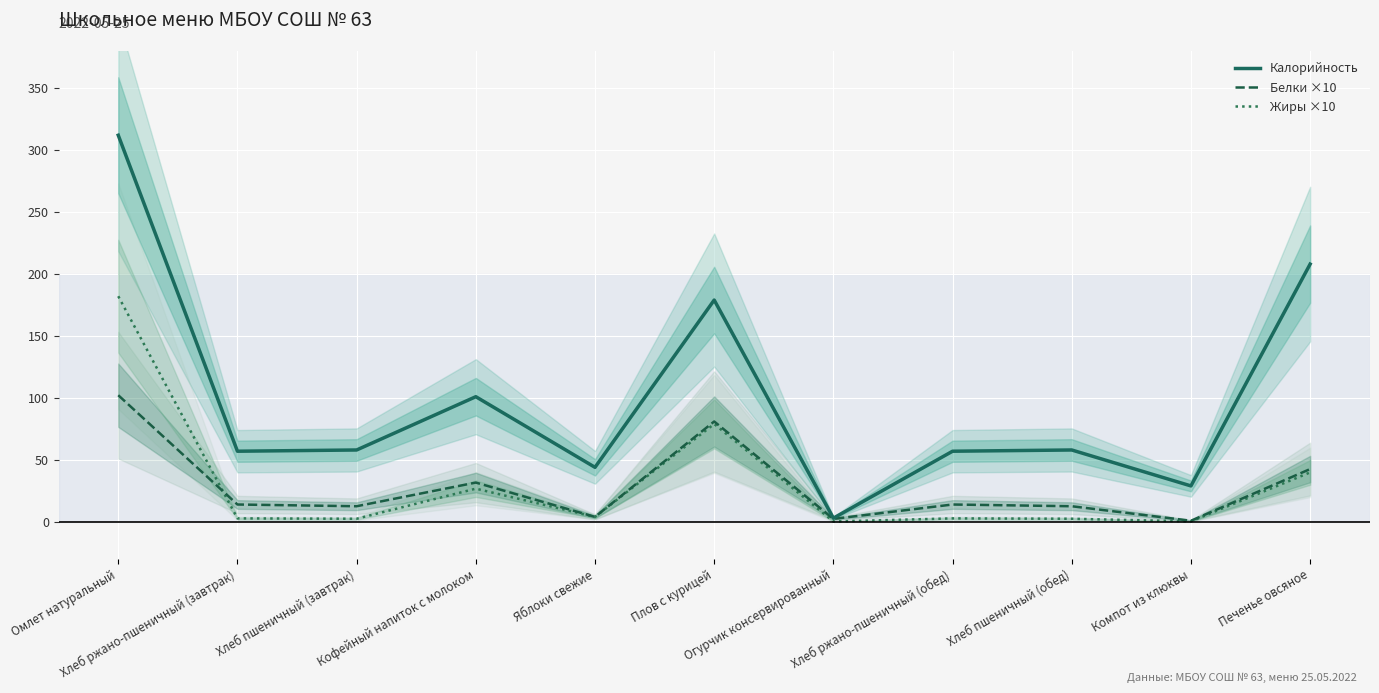

At which category does Белки ×10 reach its first local peak?

Кофейный напиток с молоком